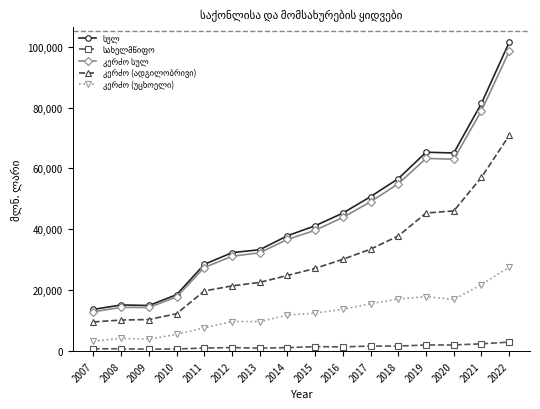

At which category is the sum across all series the highest?

2022